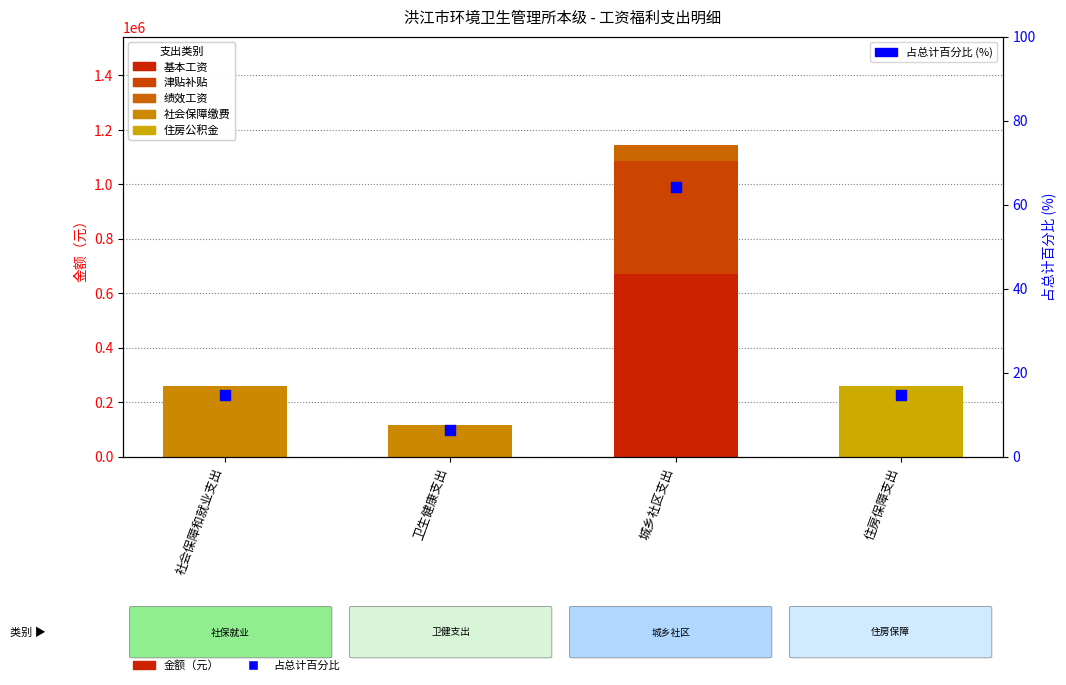

Which series contains the highest Y value?

基本工资